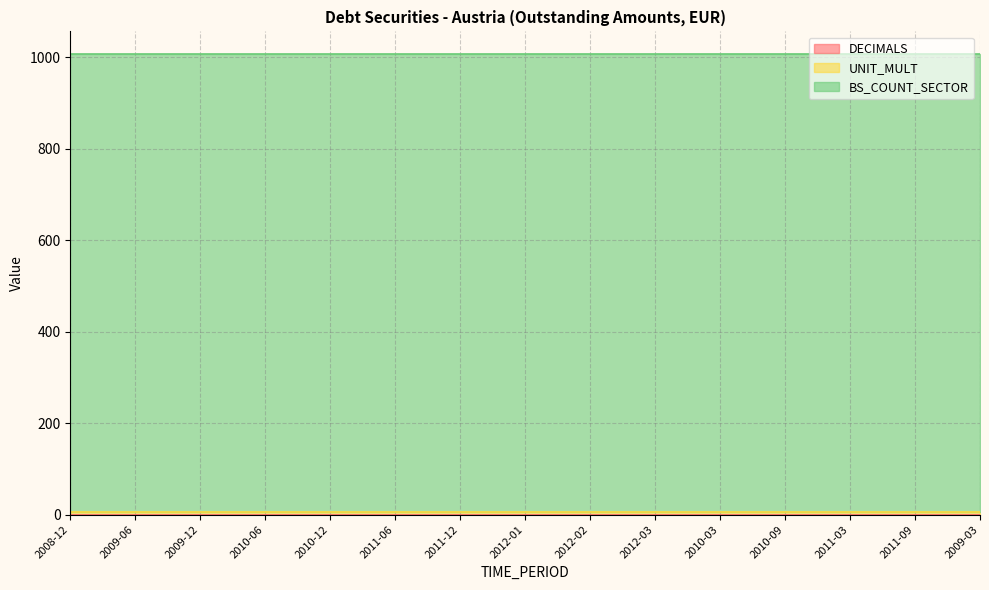

What is the label of the 3rd point from the left?

2009-12